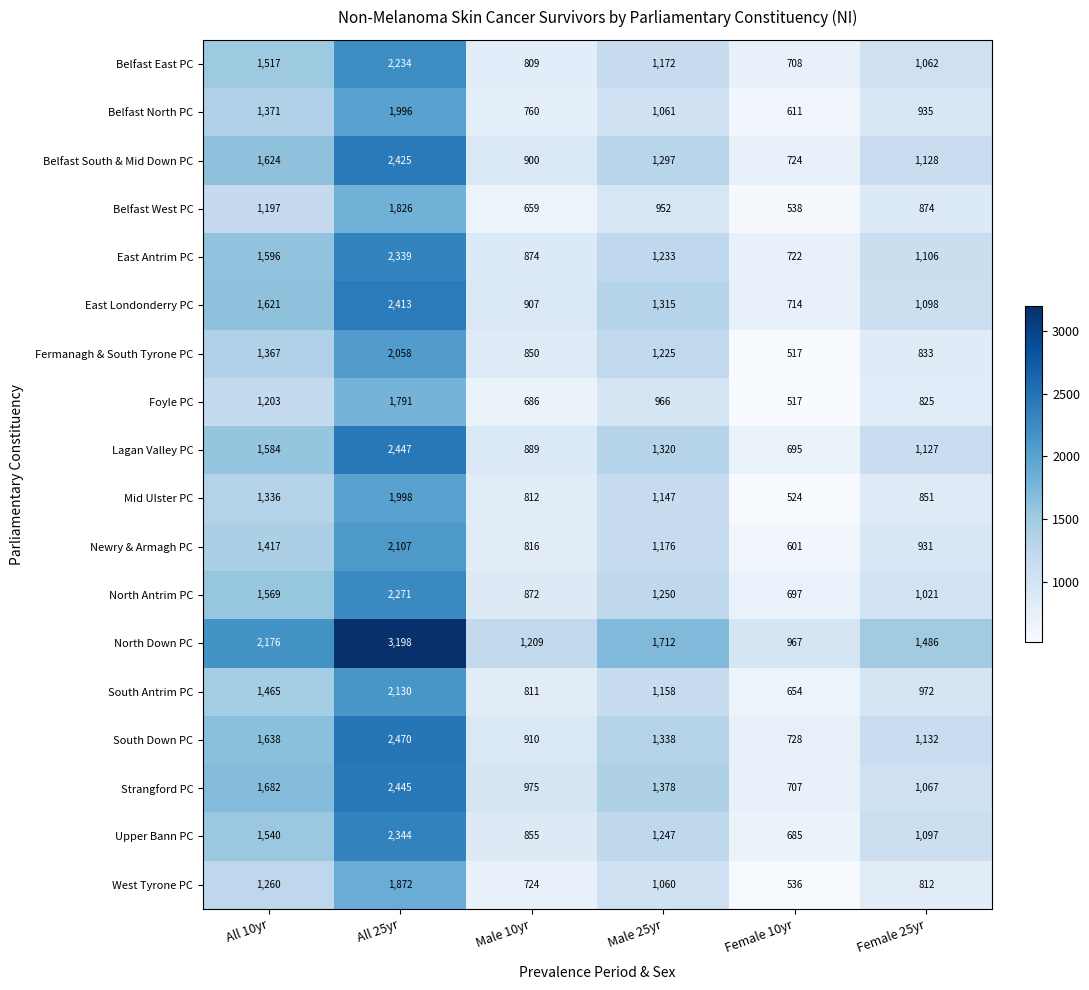

What is the sum of the Belfast North PC values at Female 25yr and All 25yr?

2931